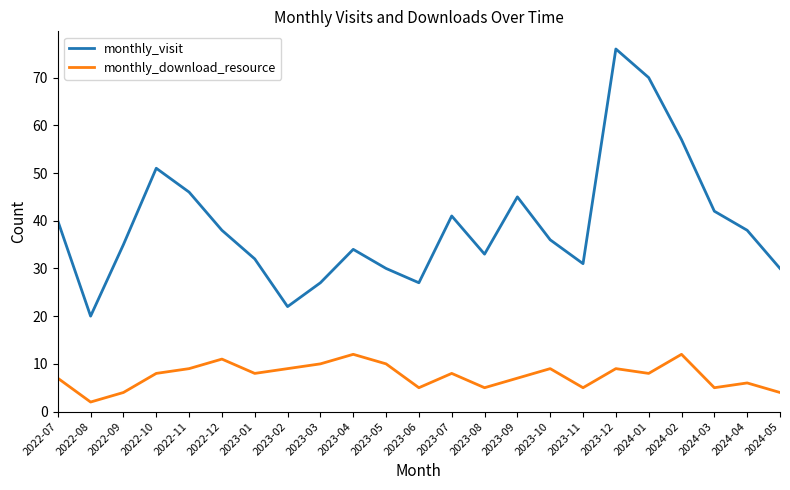

At which category is the sum across all series the highest?

2023-12